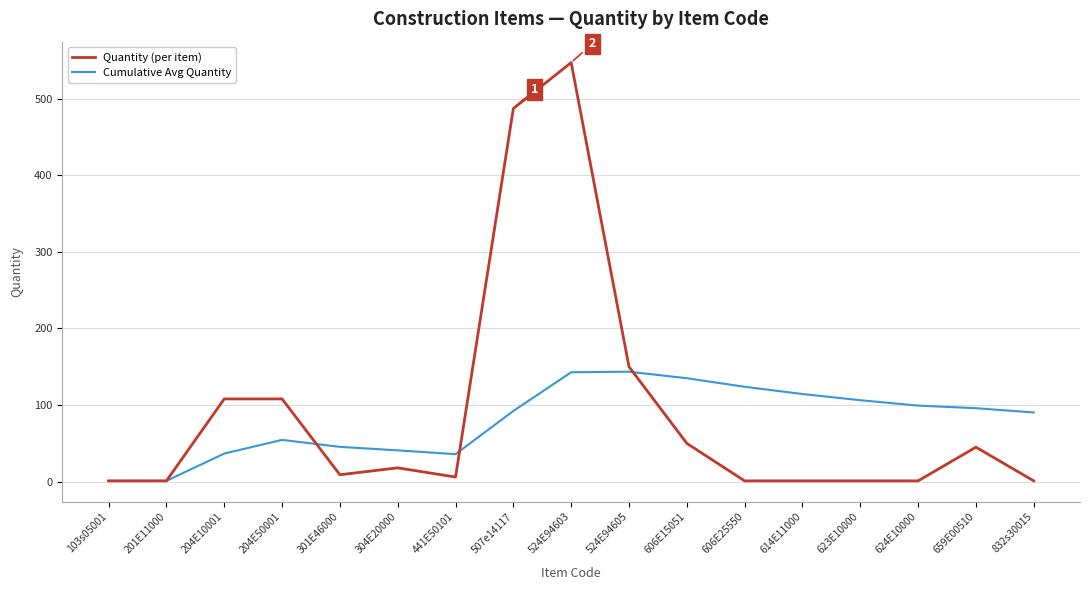

At which category does Cumulative Avg Quantity reach its first local peak?

204E50001